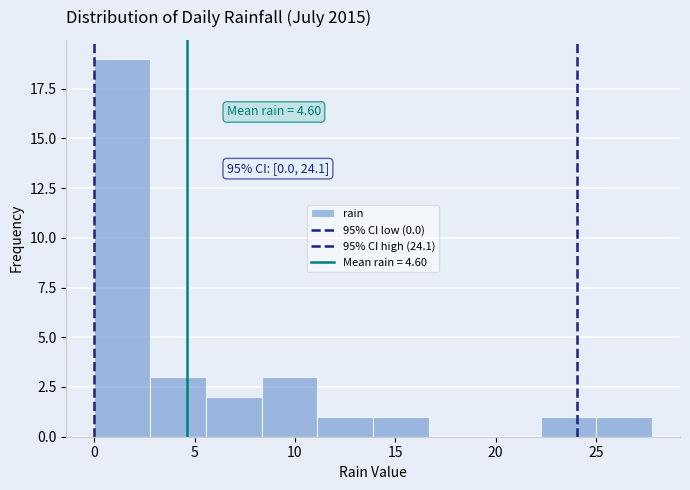

Over which range of the x-axis is the bar tallest?

0.0 to 3.0